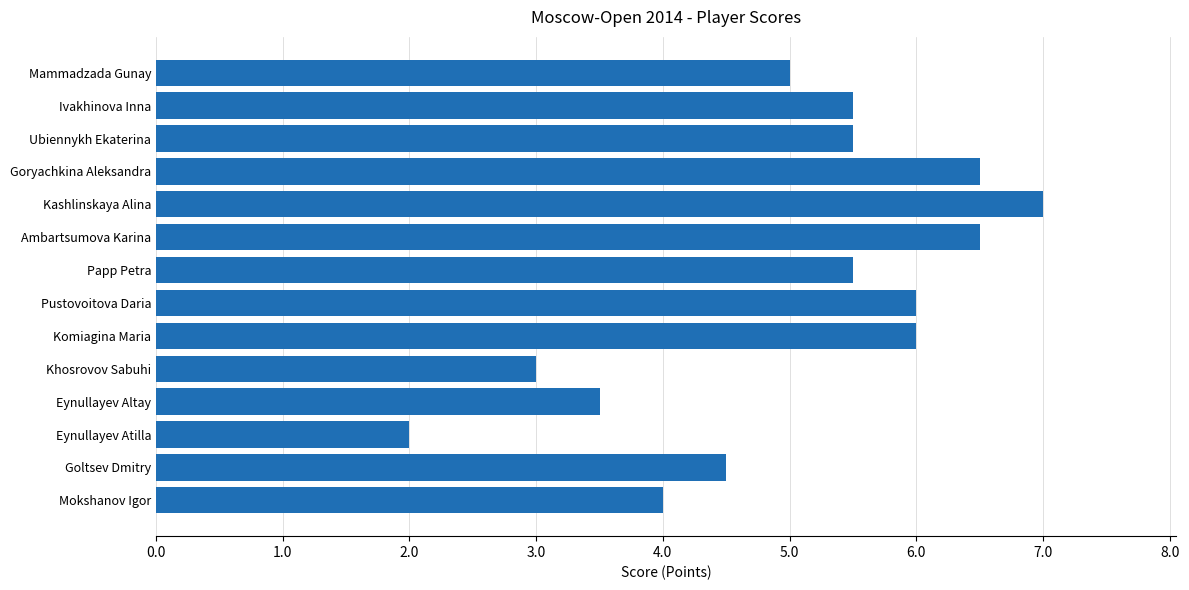

What is the approximate value at Ambartsumova Karina?

6.5